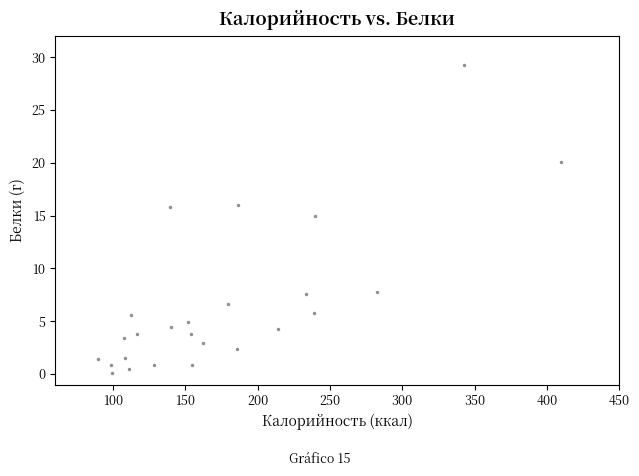

What Y value in the scatter plot is closest to 14?

15.0